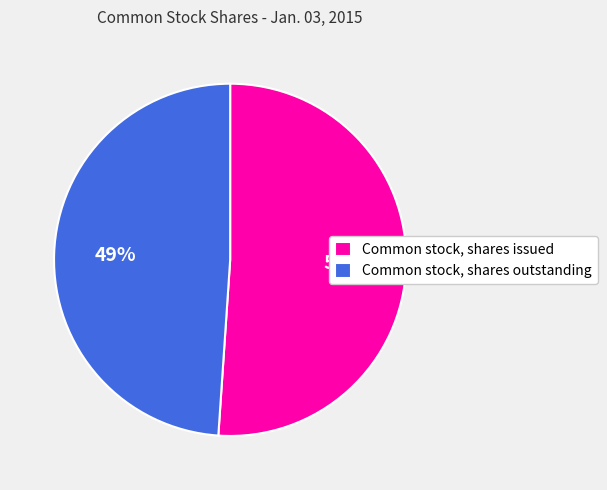

Which category has the biggest portion of the pie?

Common stock, shares issued